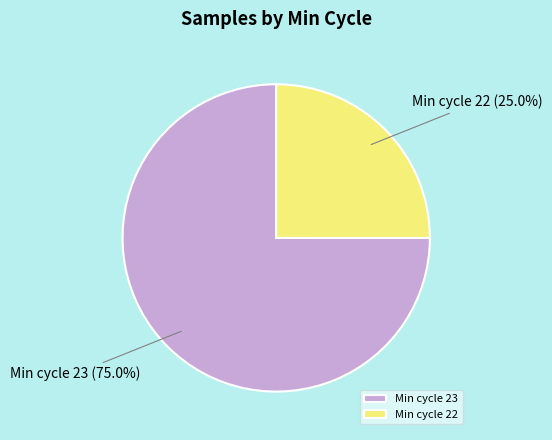

What is the ratio of the value at Min cycle 22 to the value at Min cycle 23?

0.3